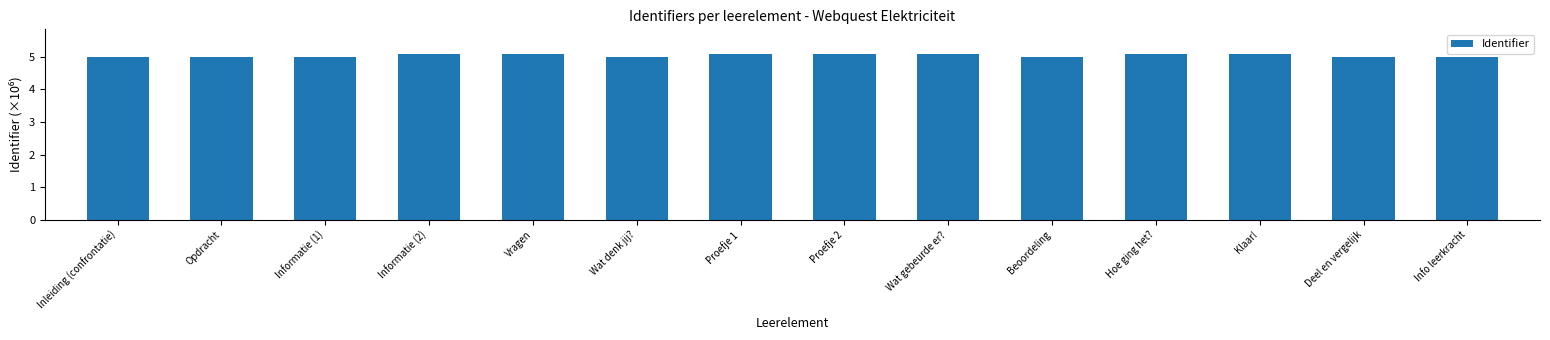

Is it true that the value at Beoordeling is 5.0?

True